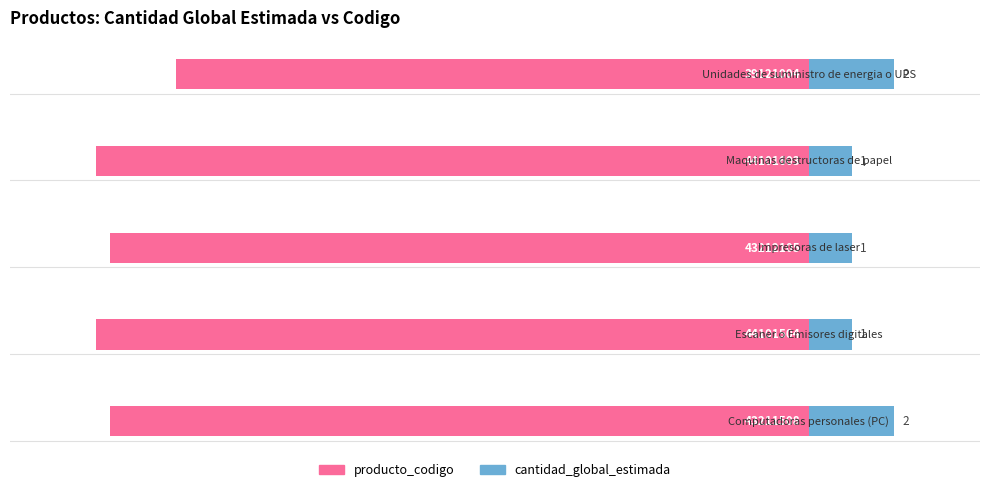

Is it true that producto_codigo equals -22.2 at 4?

True